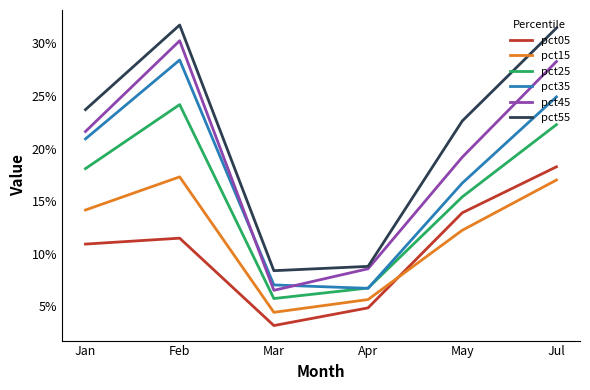

True or false: pct45 has more than 0 interior local peaks.

True